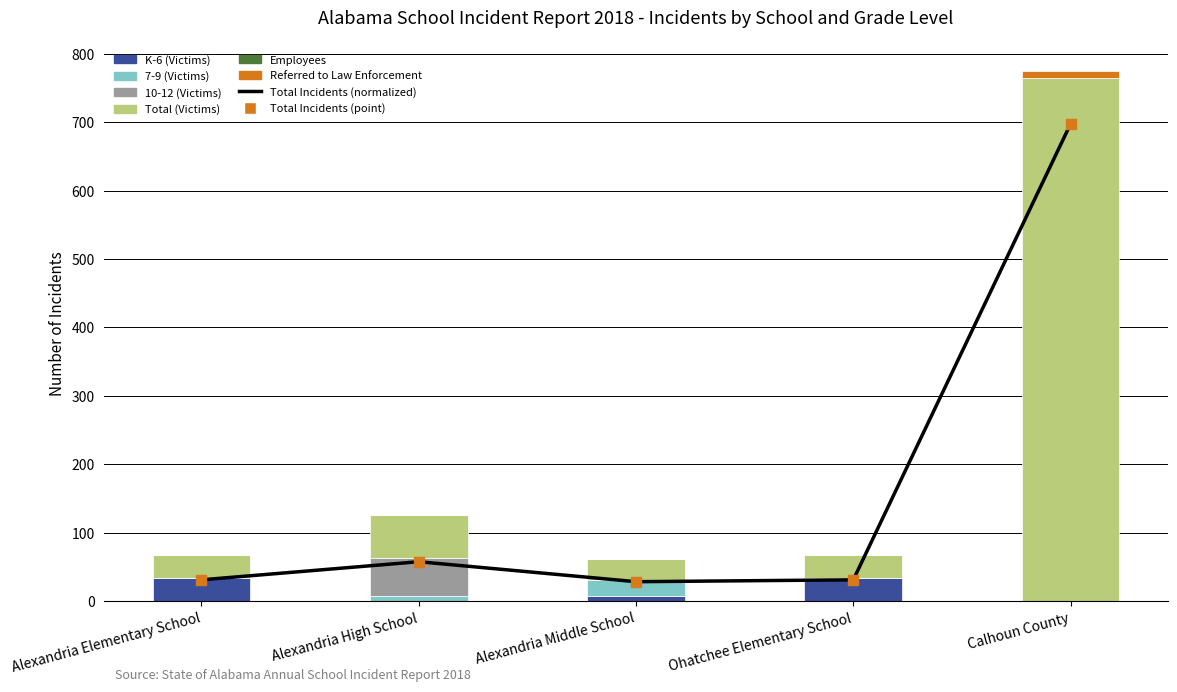

Which series has the largest total across all categories?

Total (Victims)